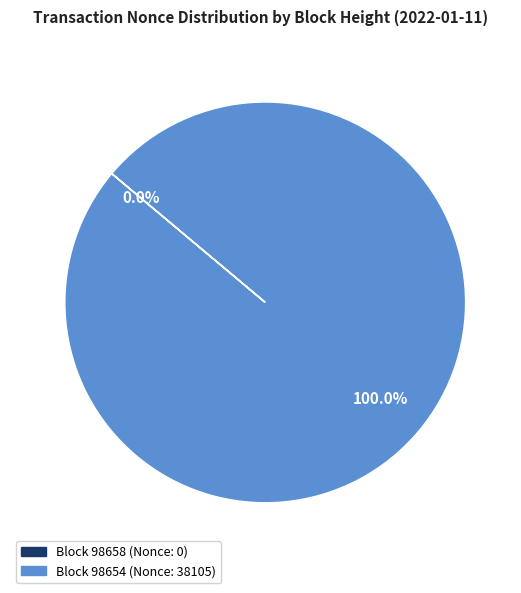

Which has a higher value, 98654 or 98658?

98654